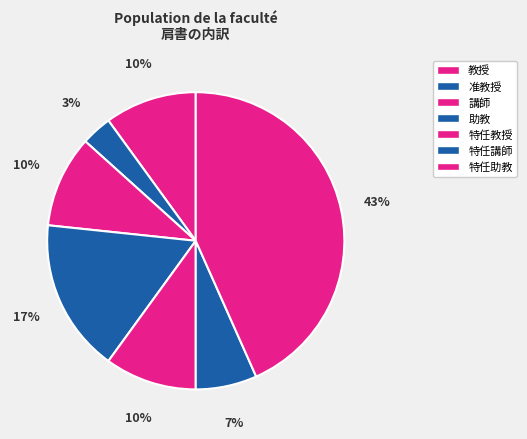

Combined, what portion of the pie is 助教 and 教授?

26.7%